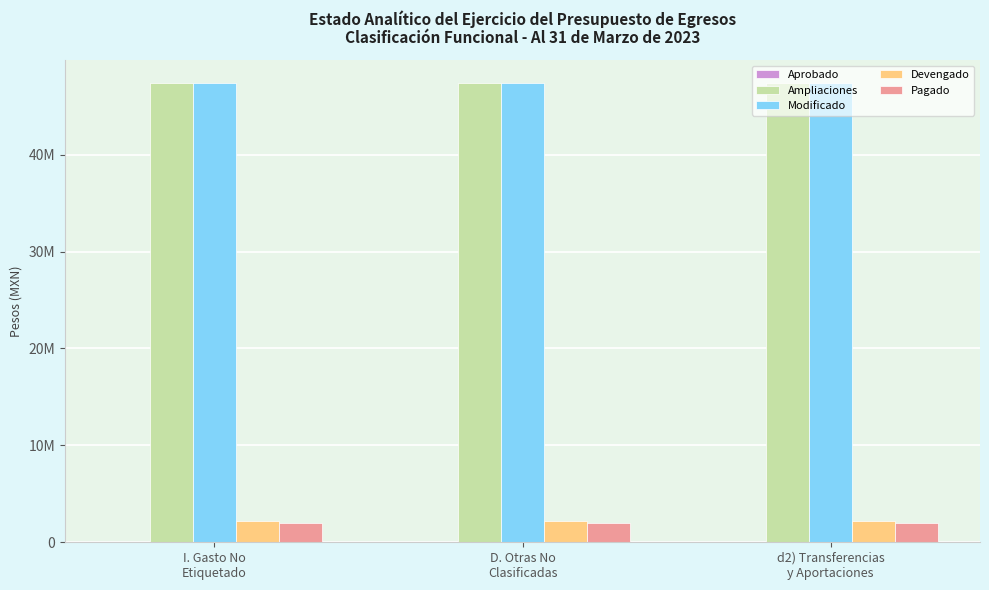

List the series in order of their peak value, lowest first.

Aprobado, Pagado, Devengado, Ampliaciones, Modificado